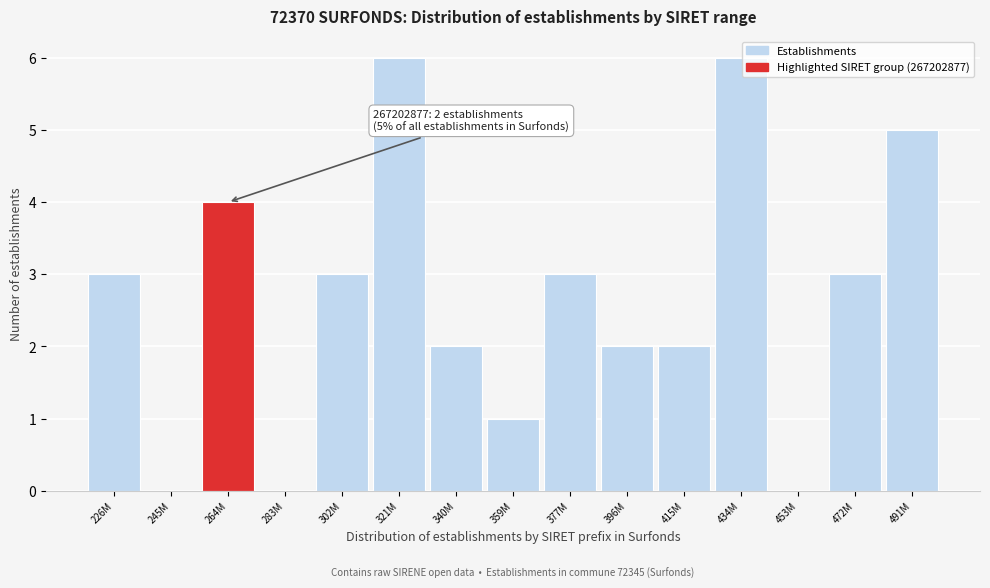

Reading right to left, list all the values displayed in this chart.

491M=5	472M=3	453M=0	434M=6	415M=2	396M=2	377M=3	359M=1	340M=2	321M=6	302M=3	283M=0	264M=4	245M=0	226M=3